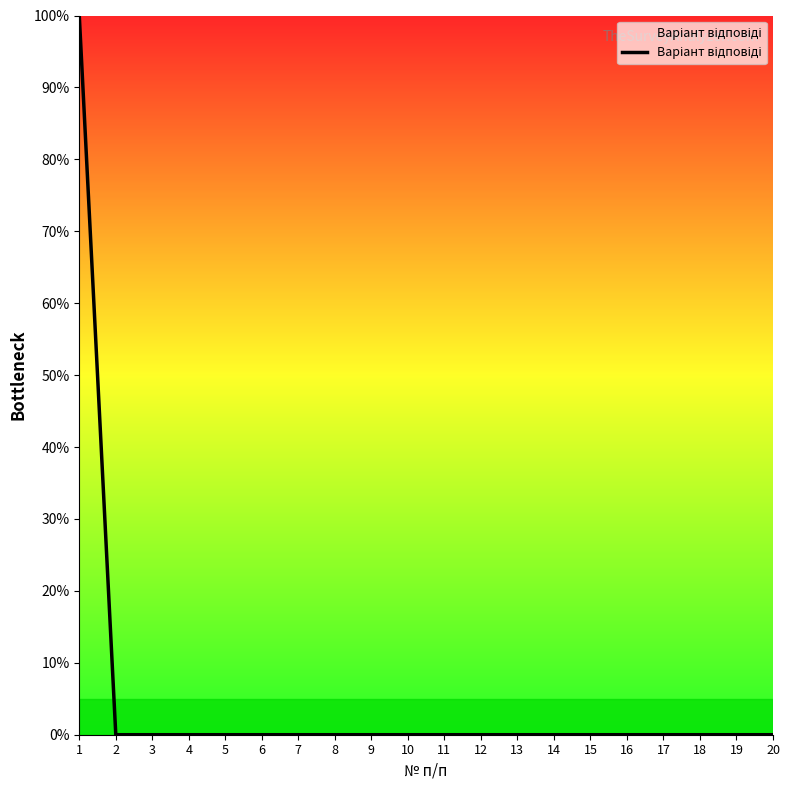

True or false: the data shows 0 at 8.

True